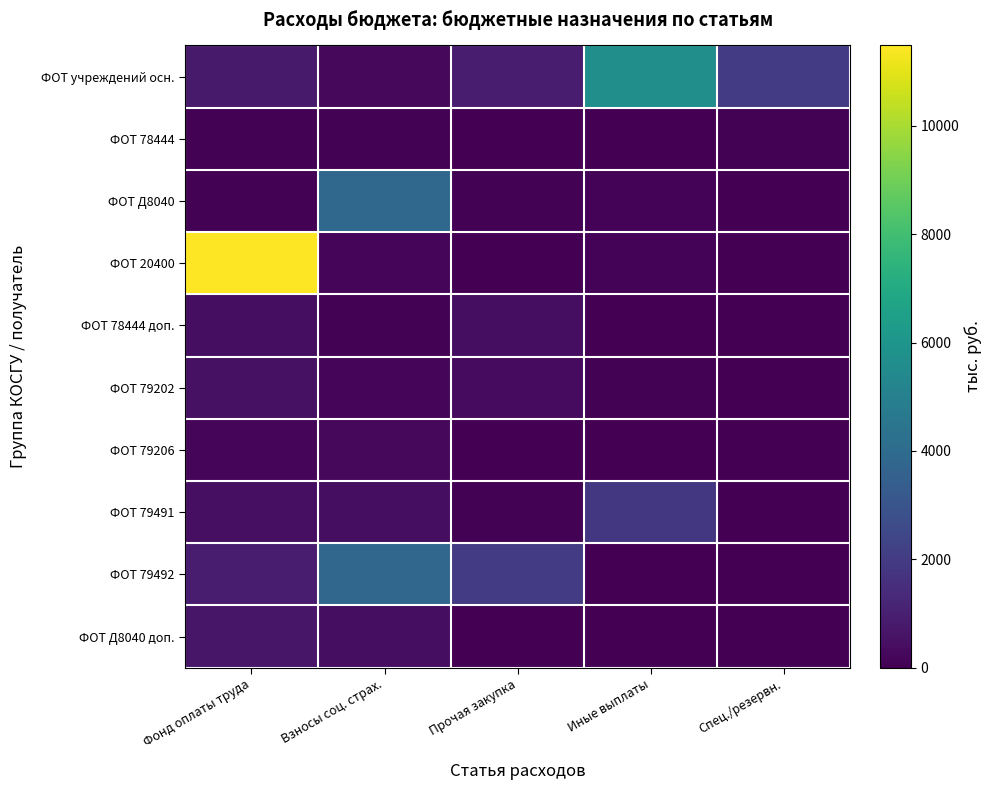

Reading left to right, list all the values displayed in this chart.

ФОТ учреждений осн.: Фонд оплаты труда=836.4	Взносы соц. страх.=264.9	Прочая закупка=853.9	Иные выплаты=5658.6	Спец./резервн.=1998.0
ФОТ 78444: Фонд оплаты труда=85.0	Взносы соц. страх.=68.5	Прочая закупка=26.1	Иные выплаты=31.6	Спец./резервн.=71.4
ФОТ Д8040: Фонд оплаты труда=82.0	Взносы соц. страх.=3859.6	Прочая закупка=71.9	Иные выплаты=118.3	Спец./резервн.=0.0
ФОТ 20400: Фонд оплаты труда=11486.1	Взносы соц. страх.=147.3	Прочая закупка=1.0	Иные выплаты=114.6	Спец./резервн.=0.0
ФОТ 78444 доп.: Фонд оплаты труда=415.6	Взносы соц. страх.=57.3	Прочая закупка=418.0	Иные выплаты=3.7	Спец./резервн.=0.0
ФОТ 79202: Фонд оплаты труда=523.8	Взносы соц. страх.=137.7	Прочая закупка=350.0	Иные выплаты=48.6	Спец./резервн.=0.0
ФОТ 79206: Фонд оплаты труда=195.9	Взносы соц. страх.=267.0	Прочая закупка=1.7	Иные выплаты=1.4	Спец./резервн.=0.0
ФОТ 79491: Фонд оплаты труда=455.8	Взносы соц. страх.=438.7	Прочая закупка=71.4	Иные выплаты=1859.5	Спец./резервн.=0.0
ФОТ 79492: Фонд оплаты труда=884.1	Взносы соц. страх.=3777.7	Прочая закупка=1998.0	Иные выплаты=0.0	Спец./резервн.=0.0
ФОТ Д8040 доп.: Фонд оплаты труда=704.8	Взносы соц. страх.=404.7	Прочая закупка=26.1	Иные выплаты=0.0	Спец./резервн.=0.0